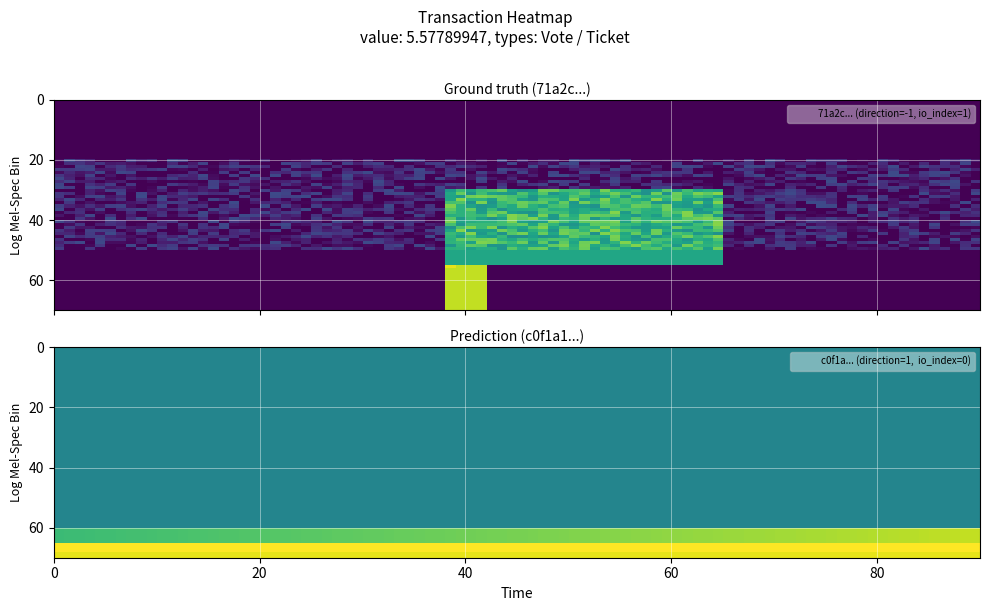

What is the maximum value for 71a2c77b0c7c1852ee93e9d545fb92898ef78db?

1